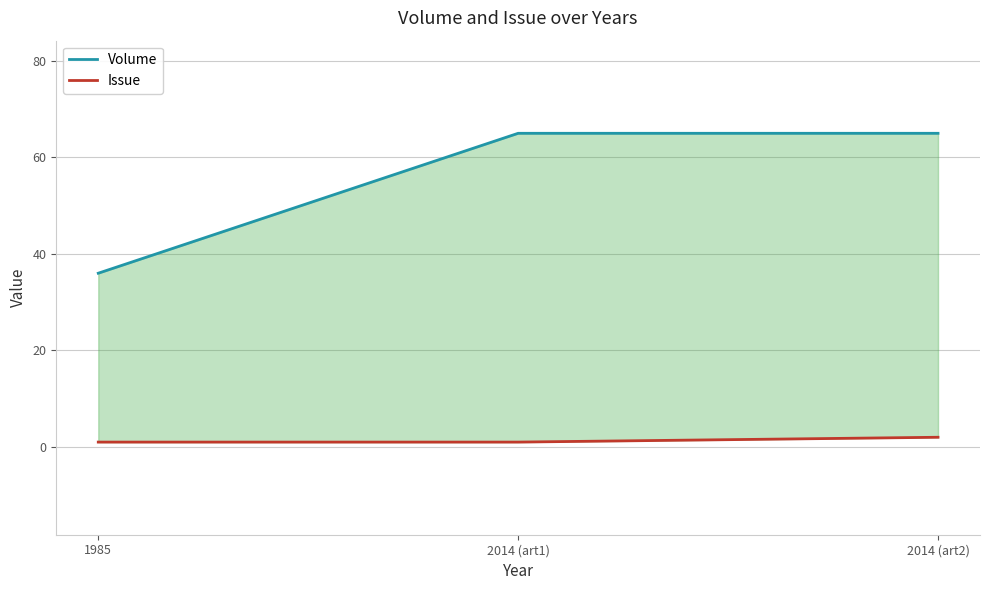

Which series has the largest total across all categories?

Volume